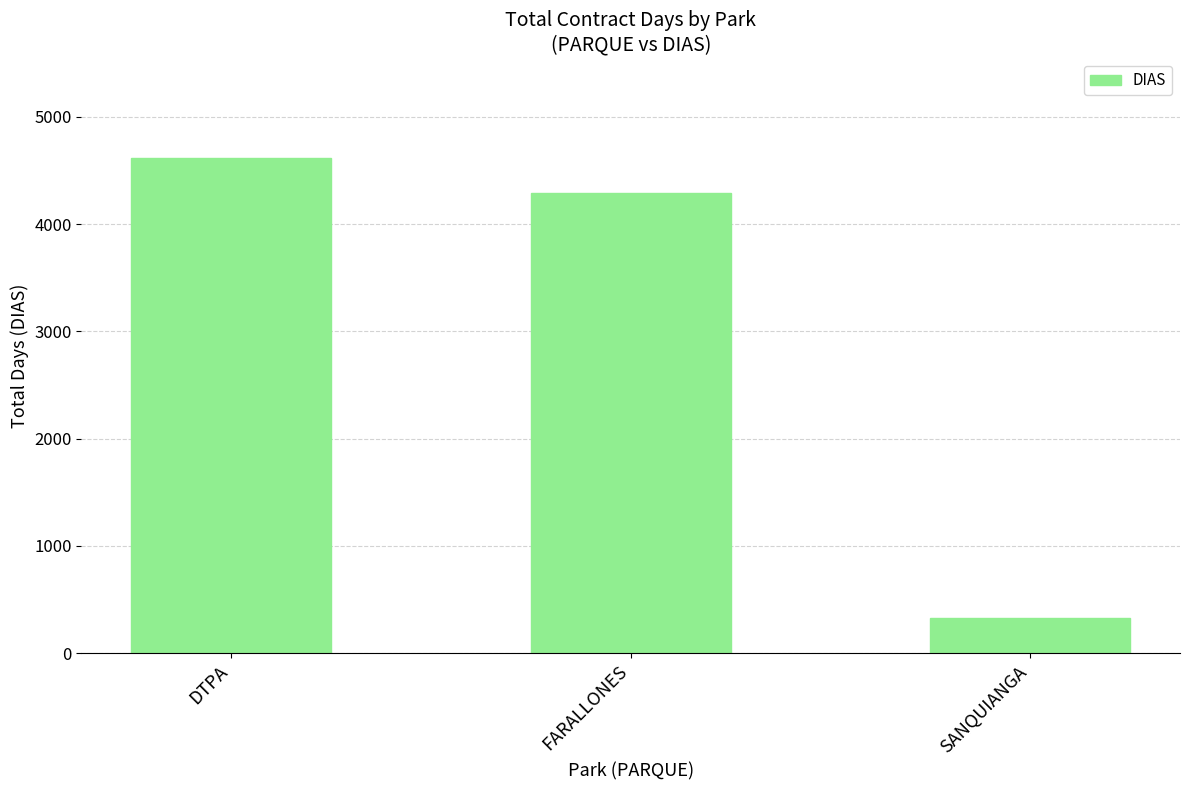

Reading left to right, transcribe all the data shown in this chart.

DTPA=4620	FARALLONES=4290	SANQUIANGA=330